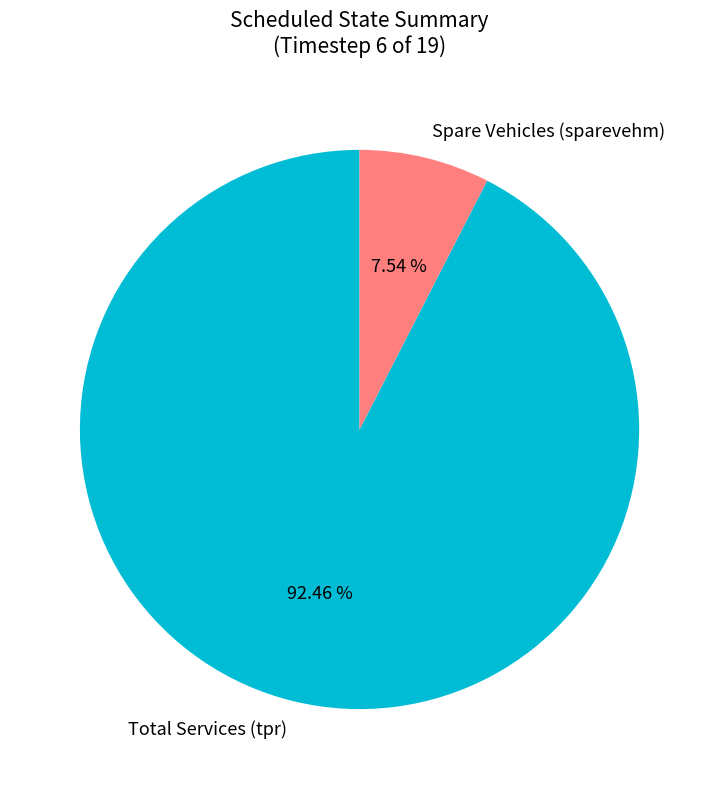

How many segments does this pie chart have?

2